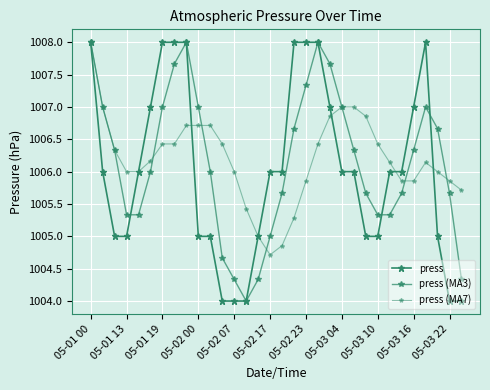

Reading left to right, what are all the values shown in this chart?

press: 1008.0	1006.0	1005.0	1005.0	1006.0	1007.0	1008.0	1008.0	1008.0	1005.0	1005.0	1004.0	1004.0	1004.0	1005.0	1006.0	1006.0	1008.0	1008.0	1008.0	1007.0	1006.0	1006.0	1005.0	1005.0	1006.0	1006.0	1007.0	1008.0	1005.0	1004.0	1004.0
press (MA3): 1008.0	1007.0	1006.3	1005.3	1005.3	1006.0	1007.0	1007.7	1008.0	1007.0	1006.0	1004.7	1004.3	1004.0	1004.3	1005.0	1005.7	1006.7	1007.3	1008.0	1007.7	1007.0	1006.3	1005.7	1005.3	1005.3	1005.7	1006.3	1007.0	1006.7	1005.7	1004.3
press (MA7): 1008.0	1007.0	1006.3	1006.0	1006.0	1006.2	1006.4	1006.4	1006.7	1006.7	1006.7	1006.4	1006.0	1005.4	1005.0	1004.7	1004.9	1005.3	1005.9	1006.4	1006.9	1007.0	1007.0	1006.9	1006.4	1006.1	1005.9	1005.9	1006.1	1006.0	1005.9	1005.7